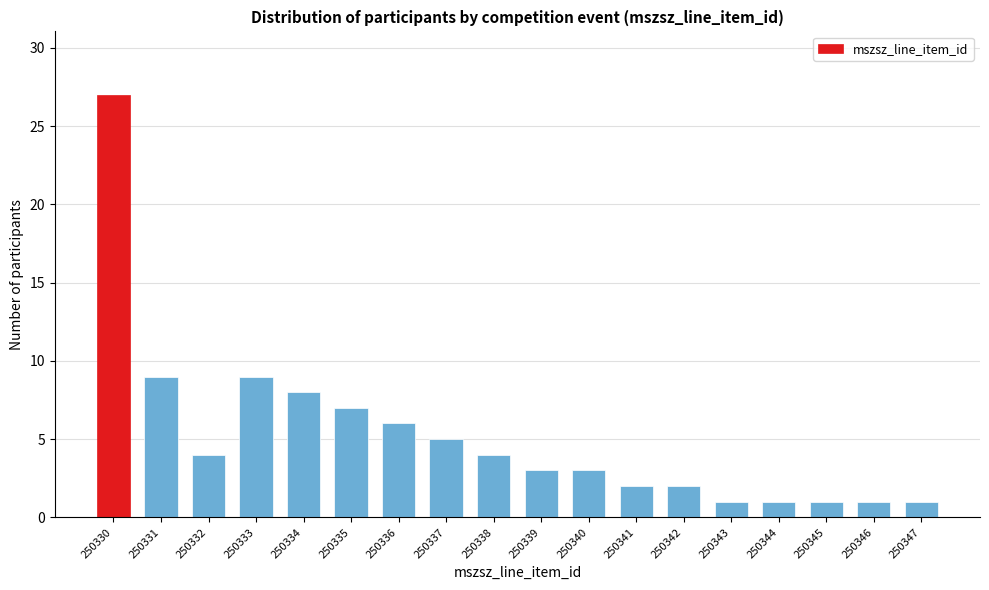

Reading right to left, extract all data points from this chart.

1	1	1	1	1	2	2	3	3	4	5	6	7	8	9	4	9	27